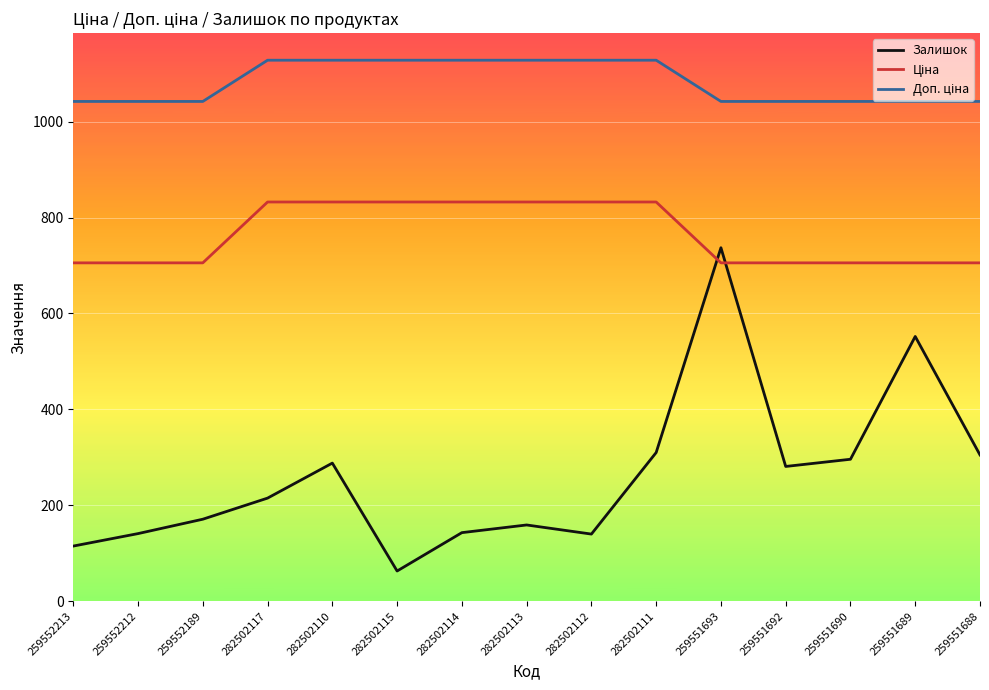

What is the minimum value for Залишок?

63.0